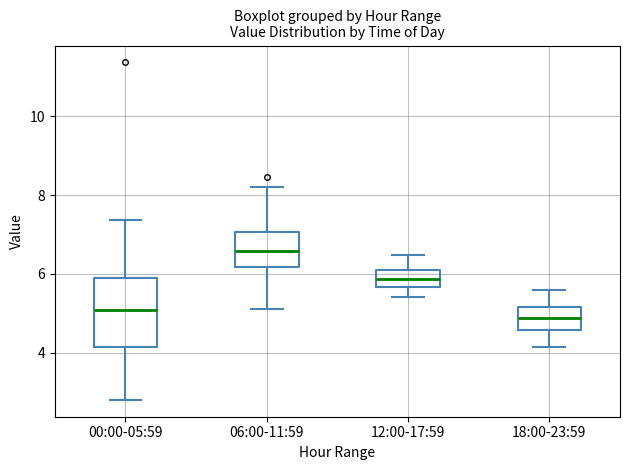

Reading left to right, transcribe this box plot: for each box, give where its median line is, the range the box spans, and where its two whiskers end, as read against the y-axis. The values are not printed on the chart, so give them approximately, as read against the axis.

00:00-05:59: median 5.0, box 4.2 to 6.0, whiskers 2.8 to 7.4
06:00-11:59: median 6.6, box 6.2 to 7.0, whiskers 5.2 to 8.2
12:00-17:59: median 5.8, box 5.6 to 6.2, whiskers 5.4 to 6.4
18:00-23:59: median 4.8, box 4.6 to 5.2, whiskers 4.2 to 5.6